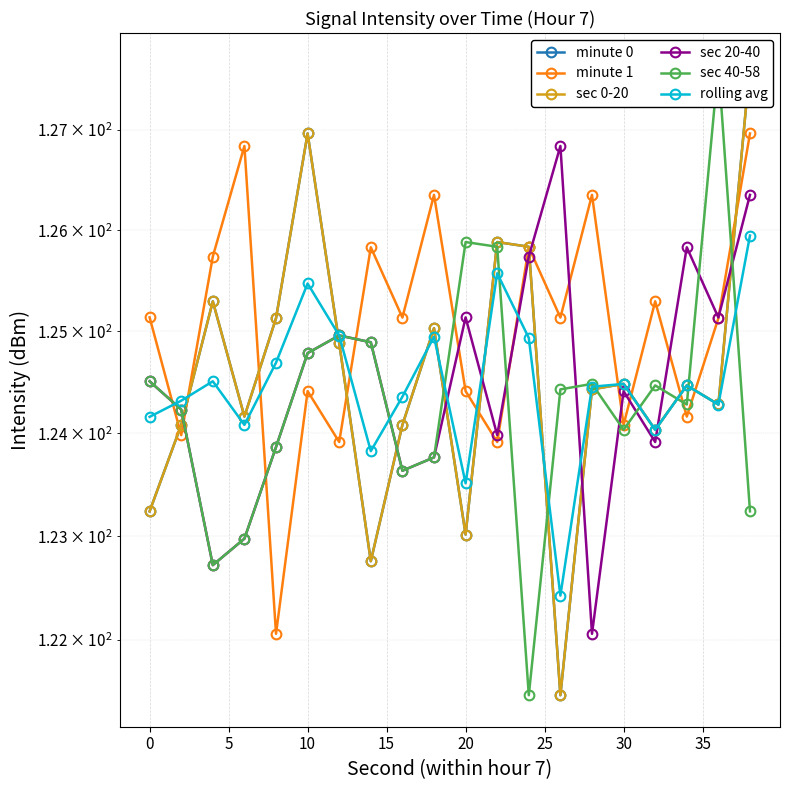

At how many categories does at least one series exceed 126?

7